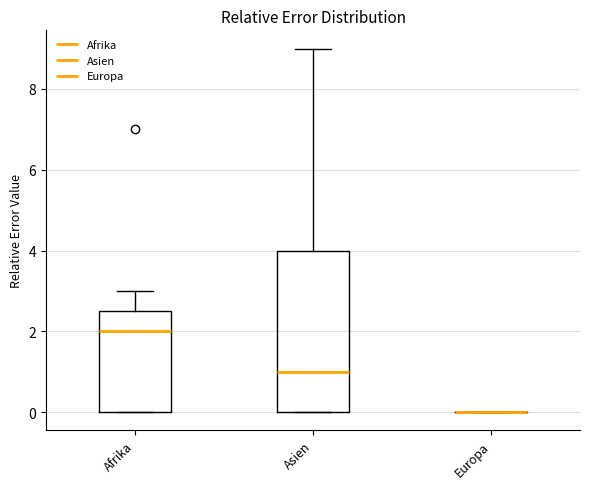

Reading left to right, read every box against the y-axis: the position of its median line, the range the box covers, and the ends of its whiskers. The values are not printed on the chart, so give them approximately, as read against the axis.

Afrika: median 2.0, box 0.0 to 2.6, whiskers 0.0 to 3.0
Asien: median 1.0, box 0.0 to 4.0, whiskers 0.0 to 9.0
Europa: box collapsed to a line at 0.0, whiskers 0.0 to 0.0